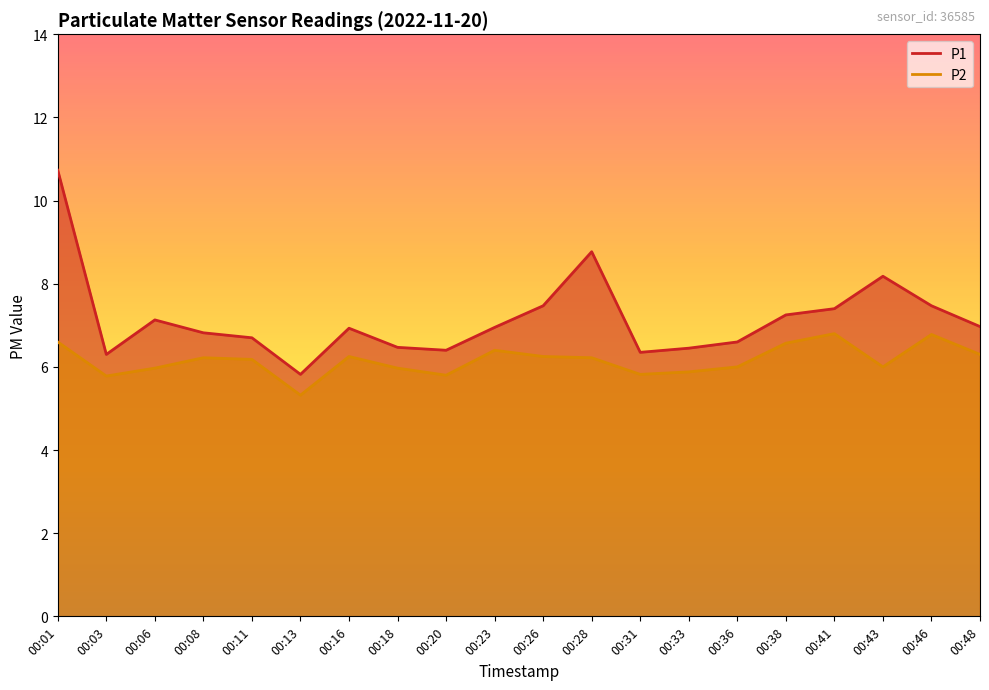

At which category is the sum across all series the highest?

00:01